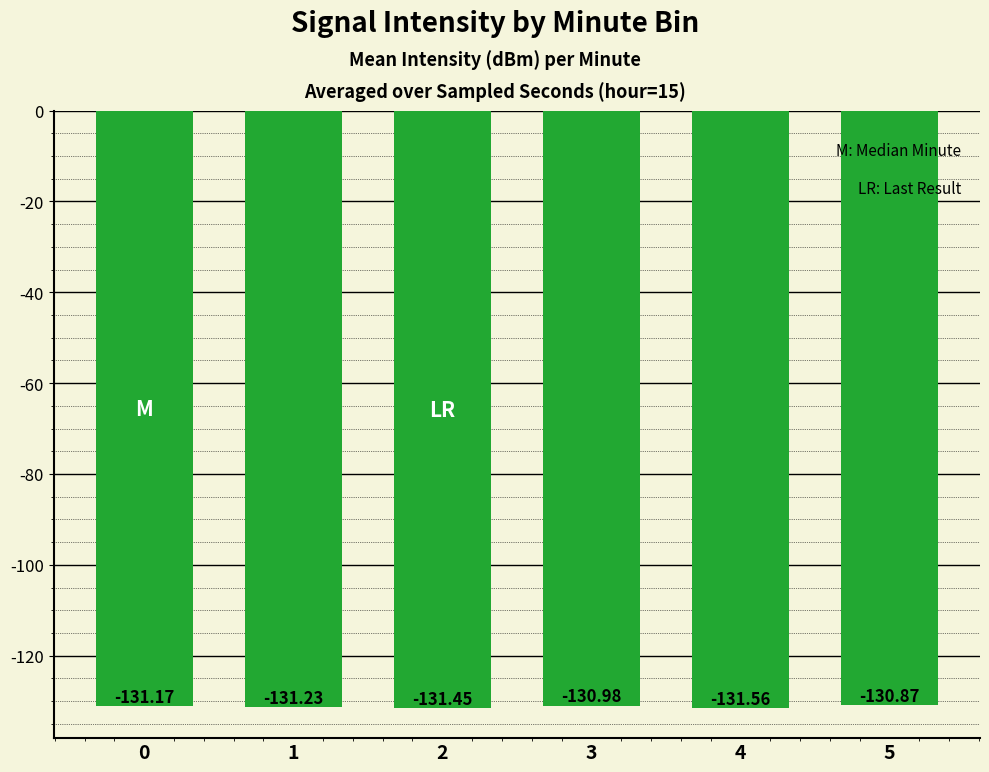

Are the bars horizontal?

No